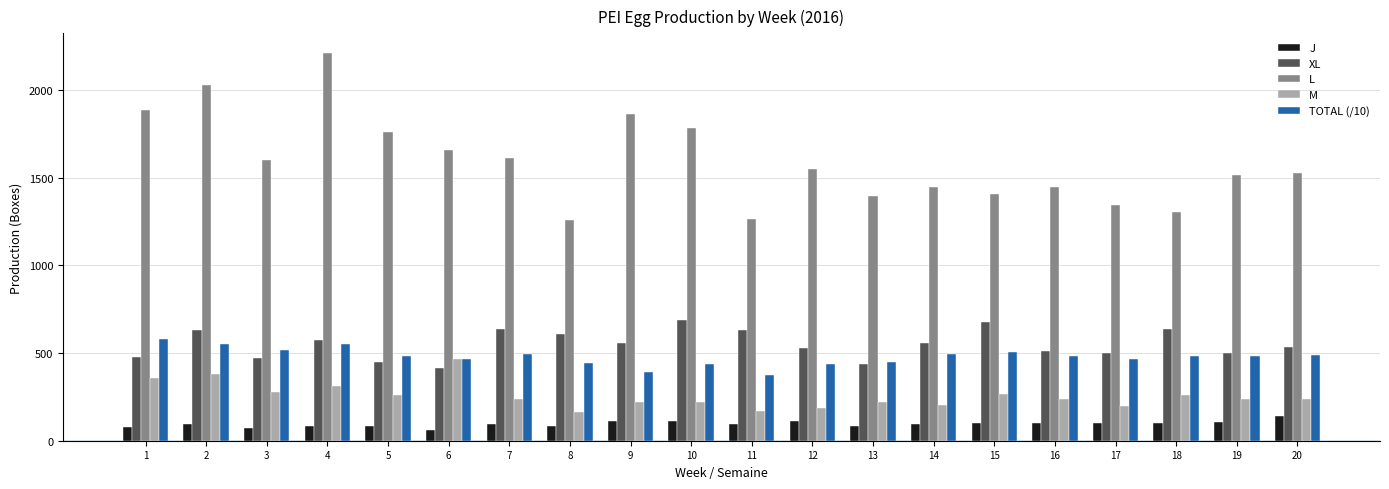

At how many categories does at least one series exceed 1047?

20